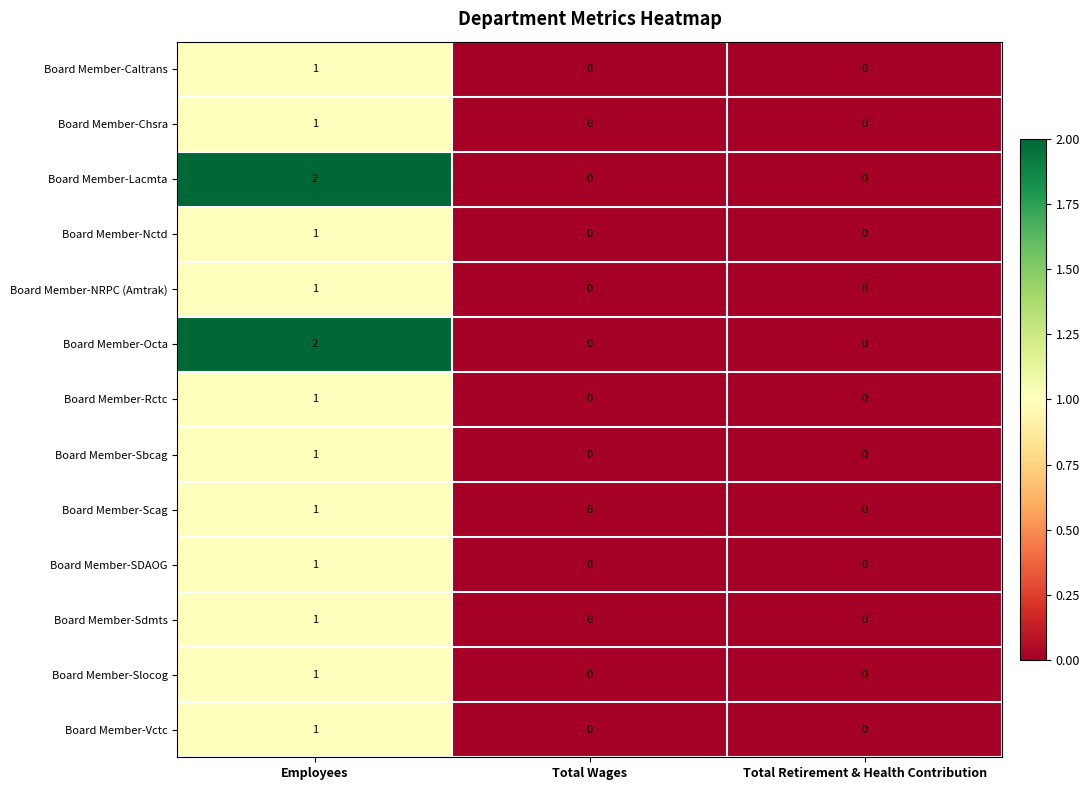

At which category does the chart reach its peak across all series?

Employees